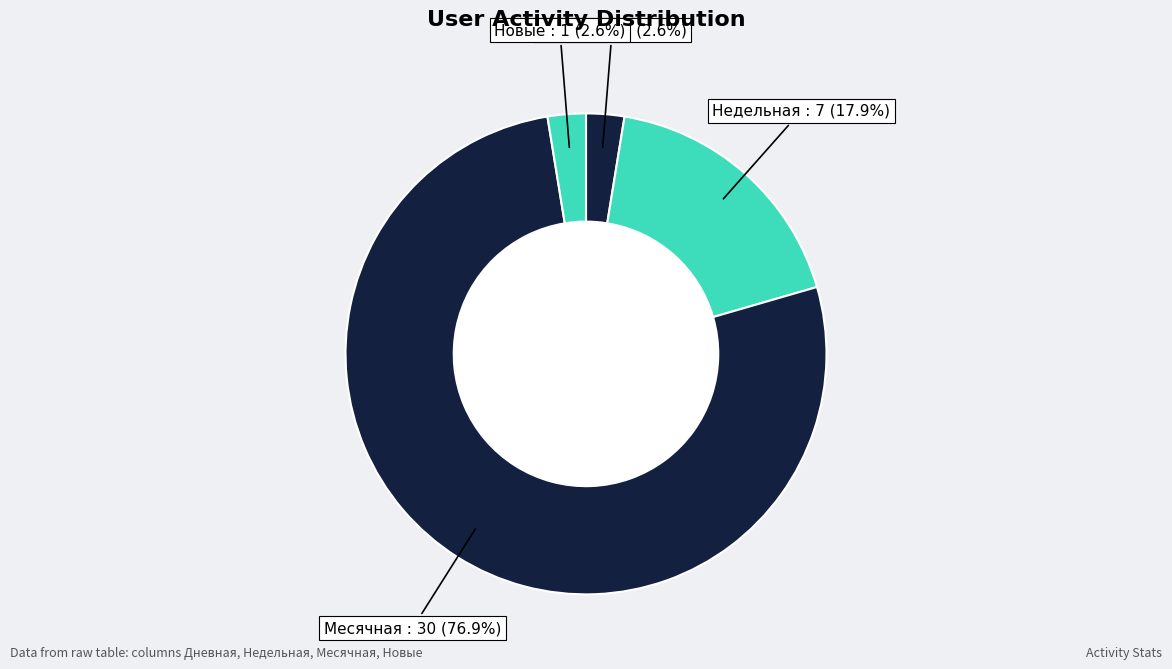

How many segments does this pie chart have?

4